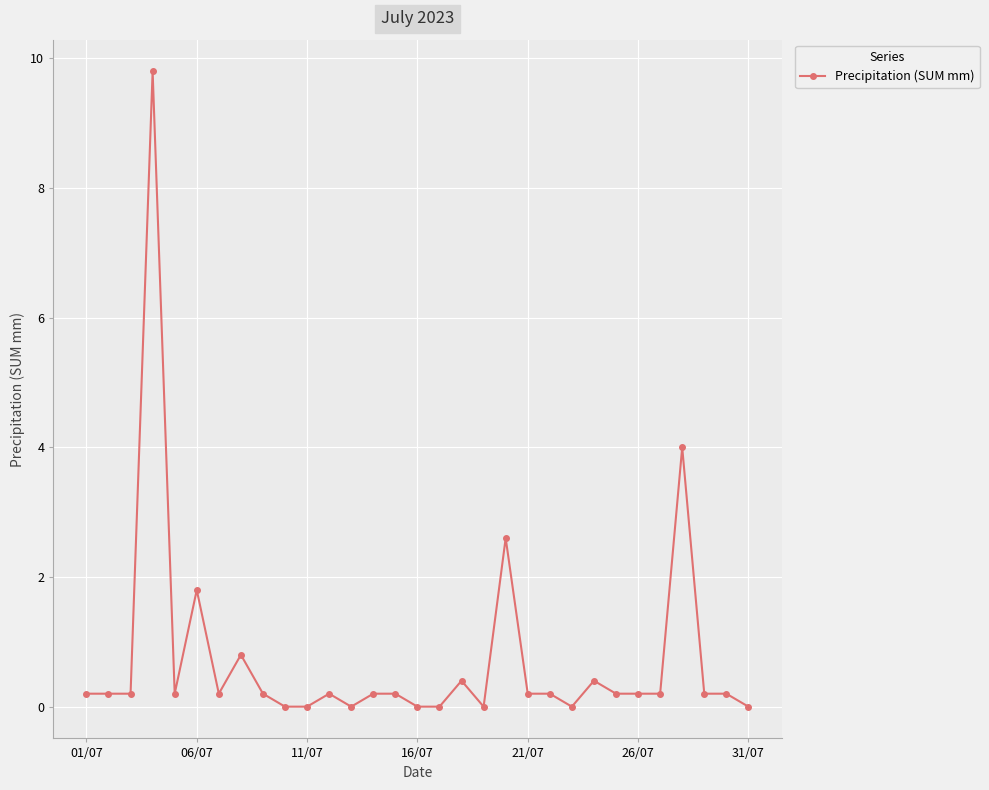

What is the average value?

0.7